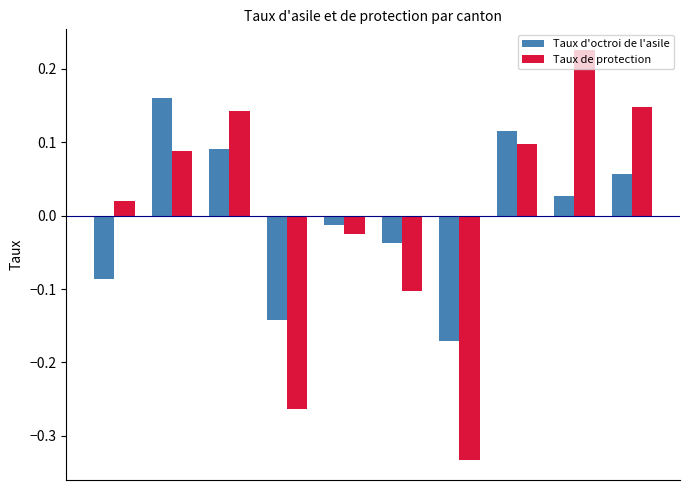

How many values in Taux d'octroi de l'asile are below zero?

5